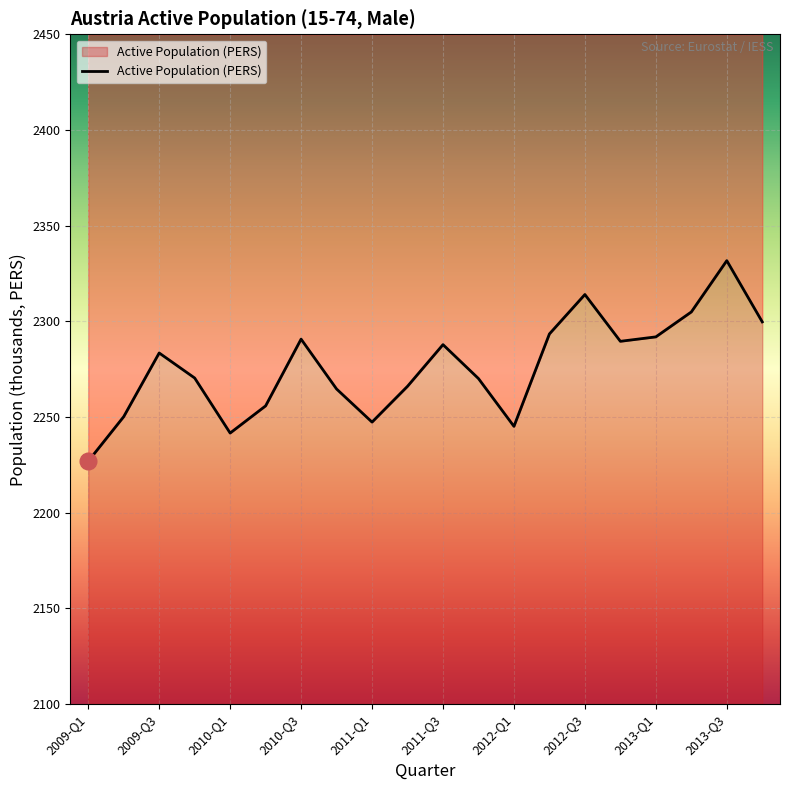

At which category does the chart reach its minimum across all series?

2009-Q1